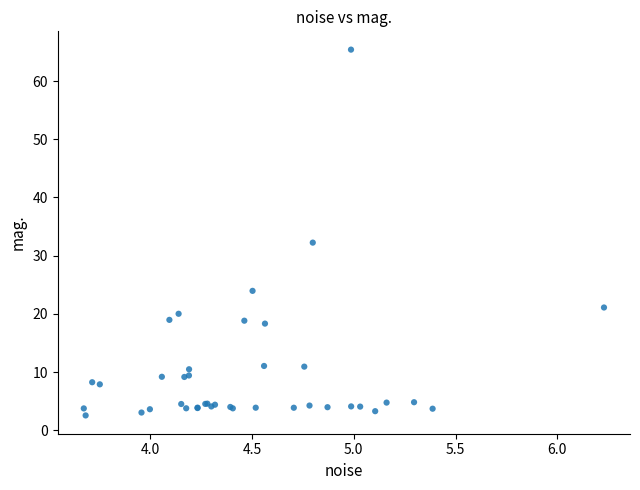

What Y value in the scatter plot is closest to 33?

32.2